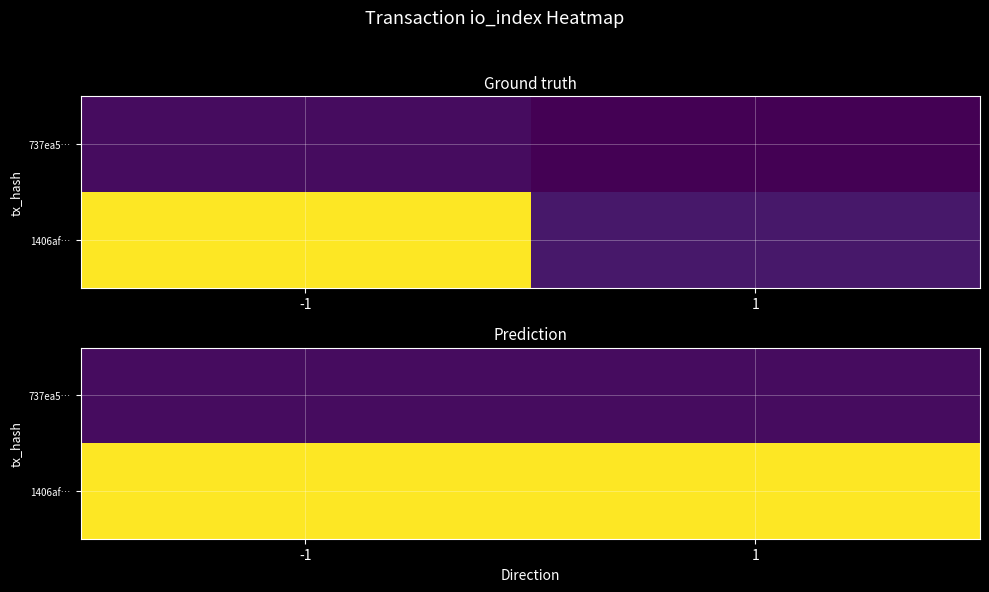

Which category has the lowest value in the 737ea5… series?

-1